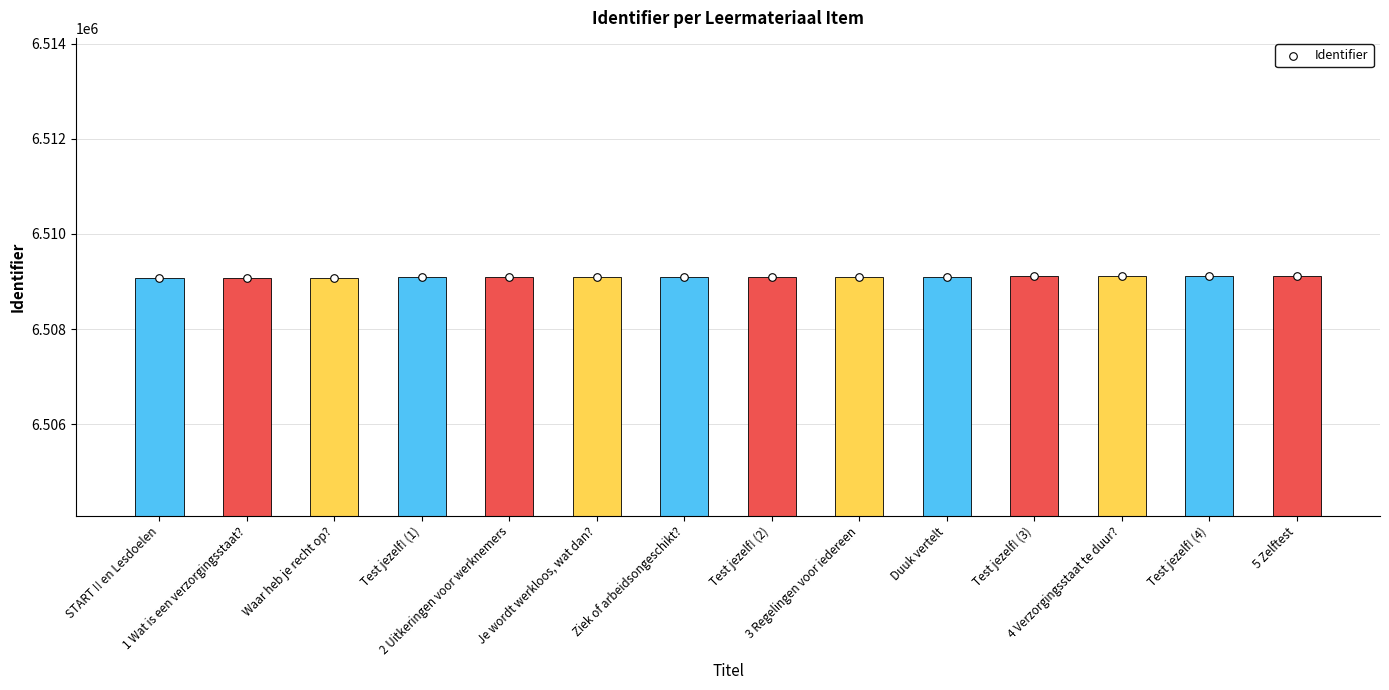

Which has a higher value, Waar heb je recht op? or Test jezelf! (1)?

Test jezelf! (1)